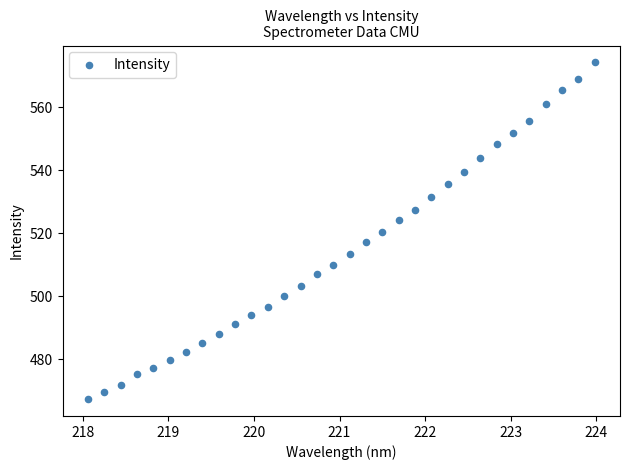

What is the range of Y values (max minus min)?

106.9